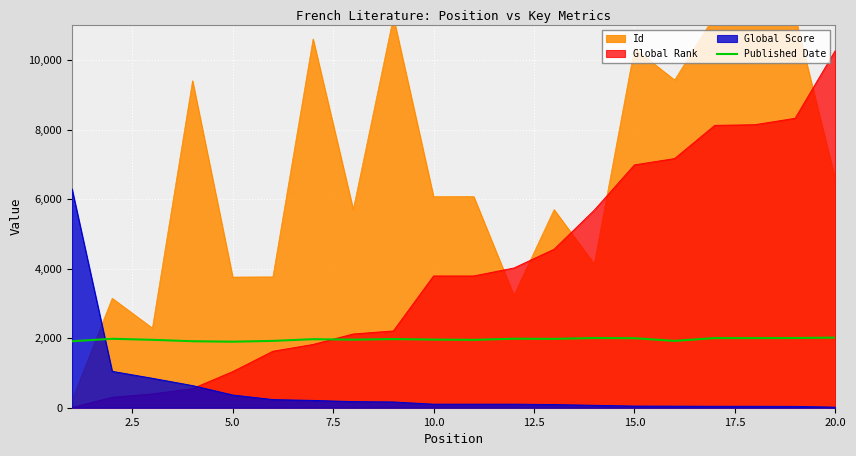

What is the lowest value of the Published Date series?

1900